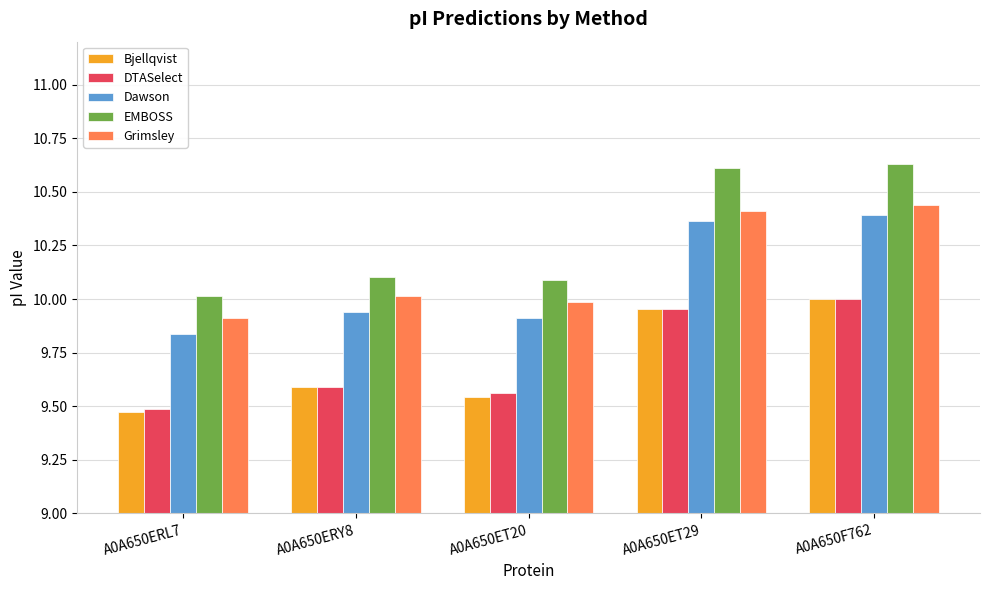

Where is Bjellqvist nearest to the value 9?

A0A650ERL7